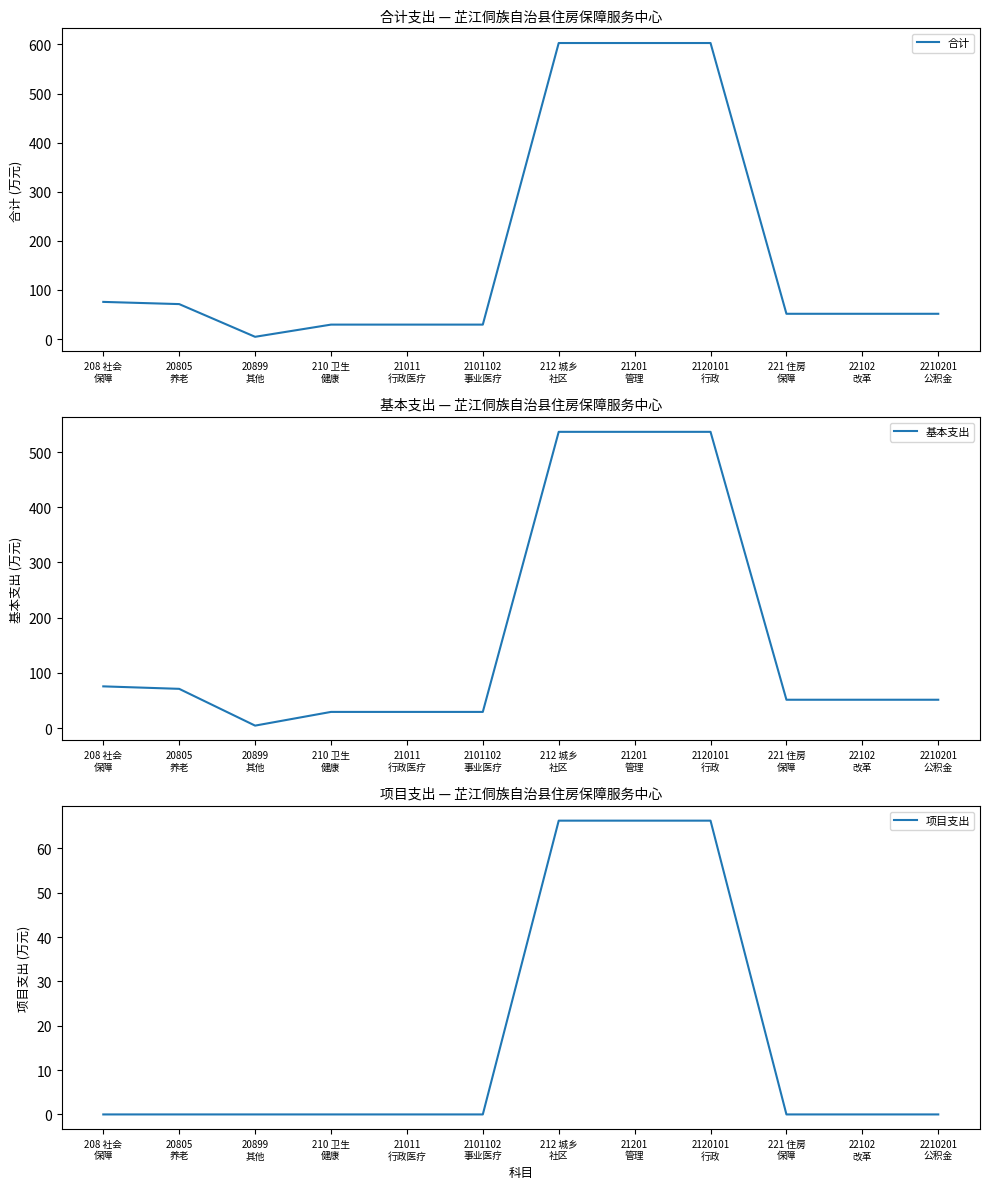

True or false: 合计 and 项目支出 cross at least once.

False